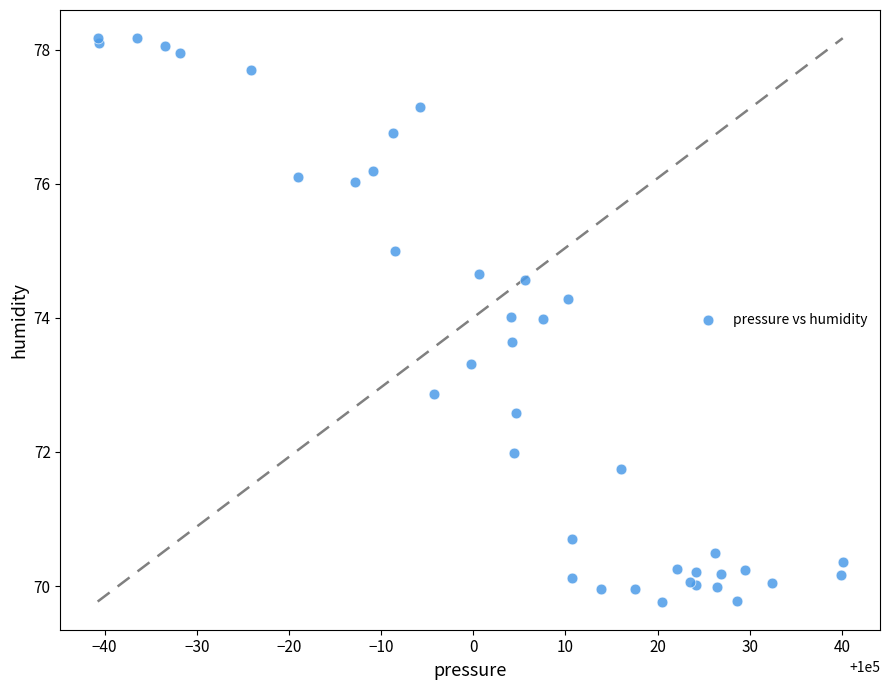

What Y value in the scatter plot is closest to 73?

72.9